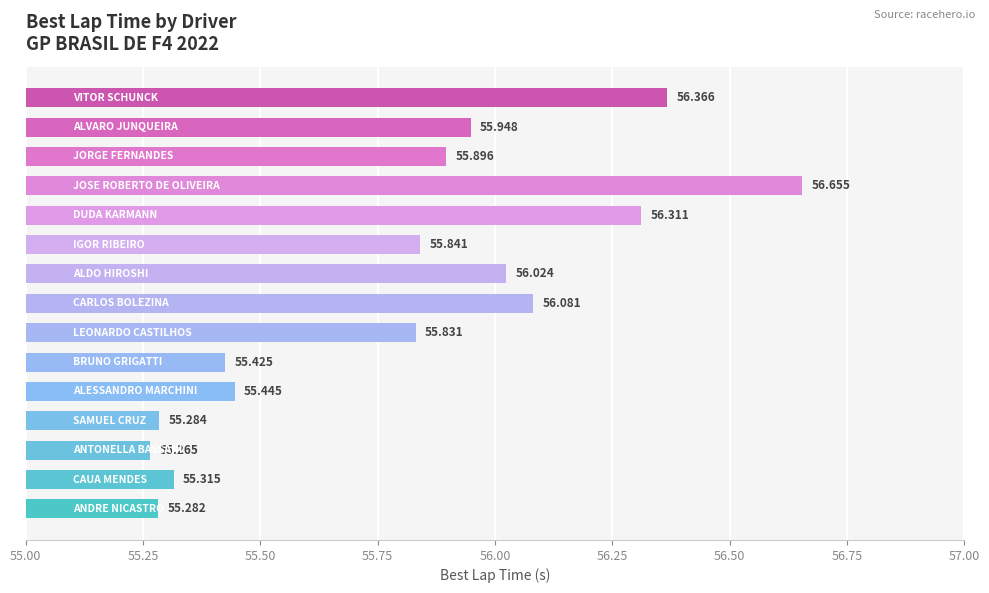

What is the sum of all values?

837.0